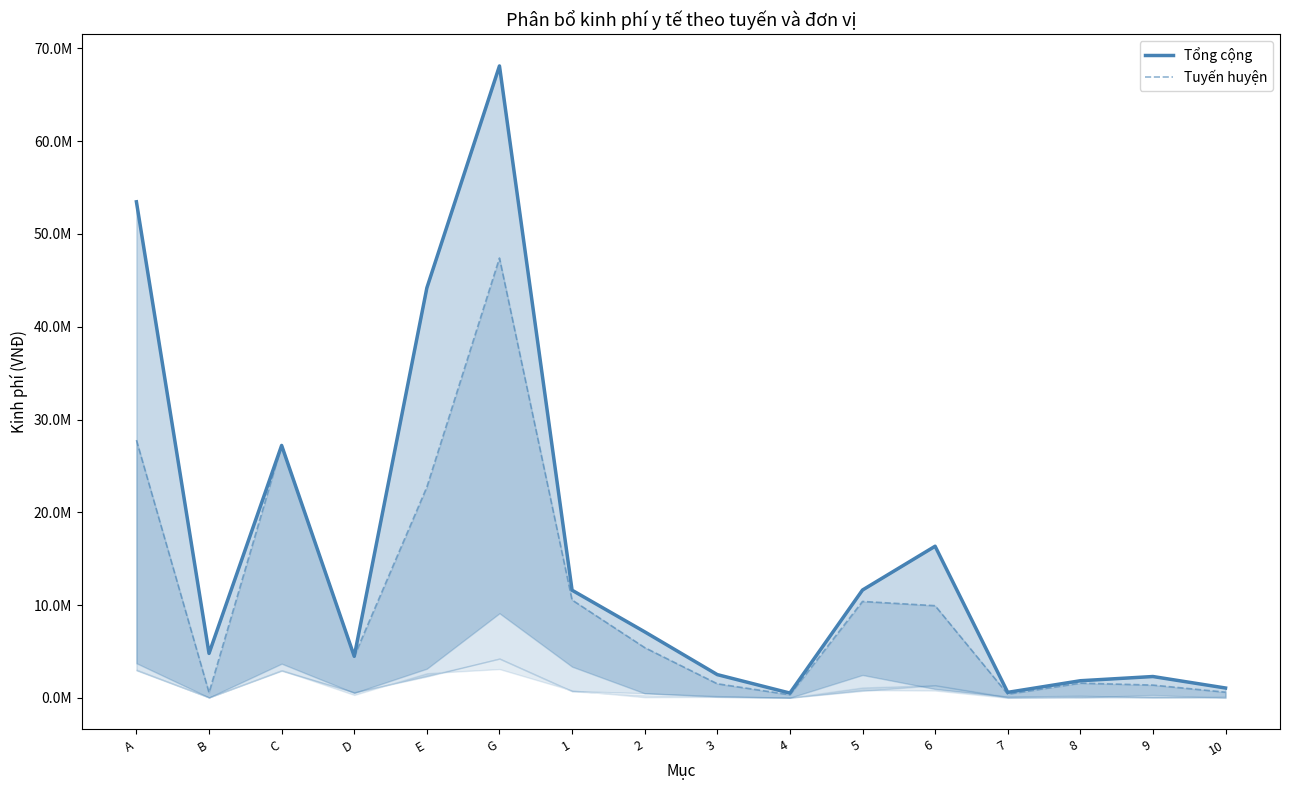

Is it true that Tổng cộng equals 94544721.3 at G?

False